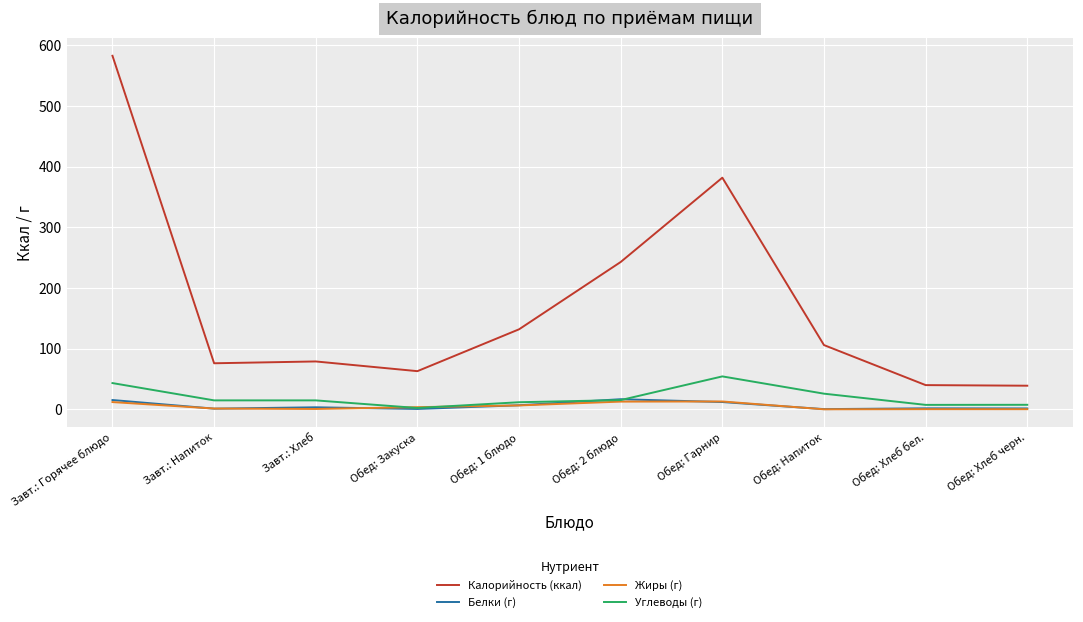

Which series has the largest total across all categories?

Калорийность (ккал)